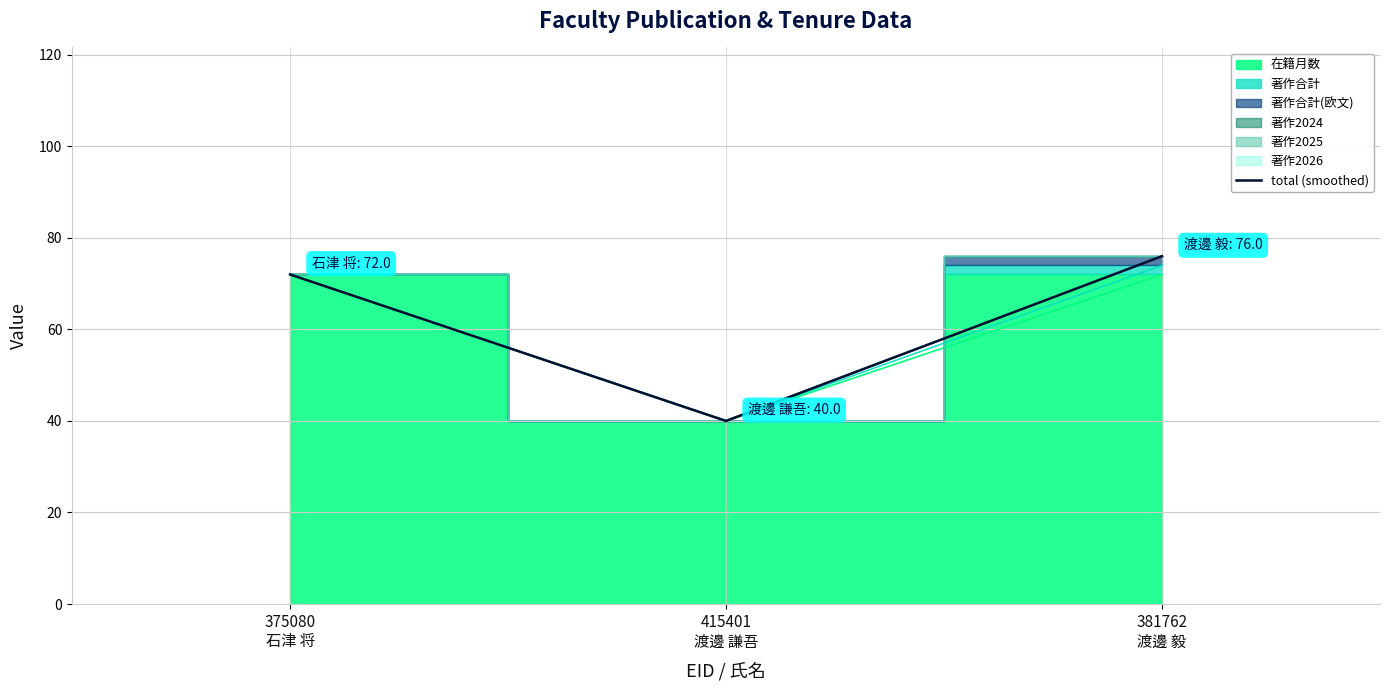

What is the sum of the values at 381762
渡邊 毅 and 375080
石津 将?

148